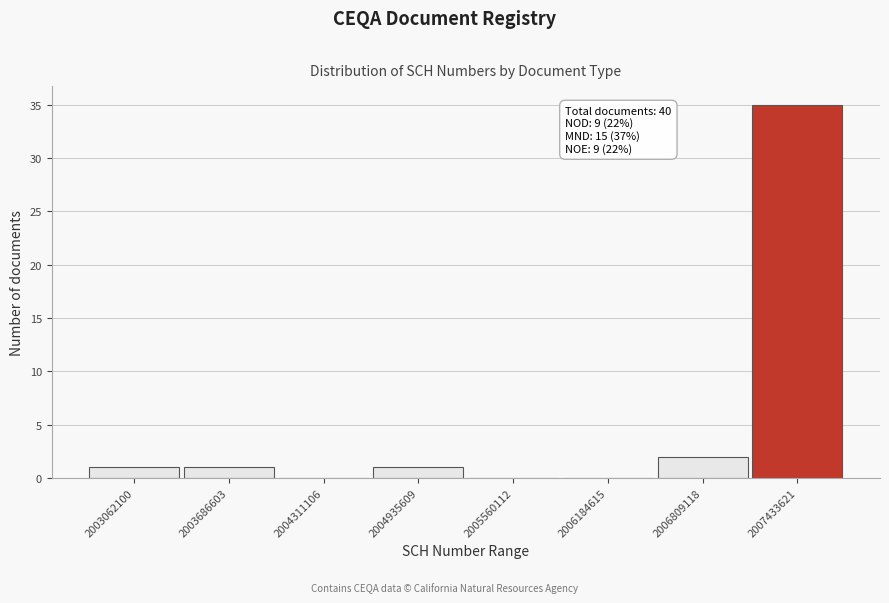

Reading left to right, extract all data points from this chart.

2003062100=1	2003686603=1	2004311106=0	2004935609=1	2005560112=0	2006184615=0	2006809118=2	2007433621=35